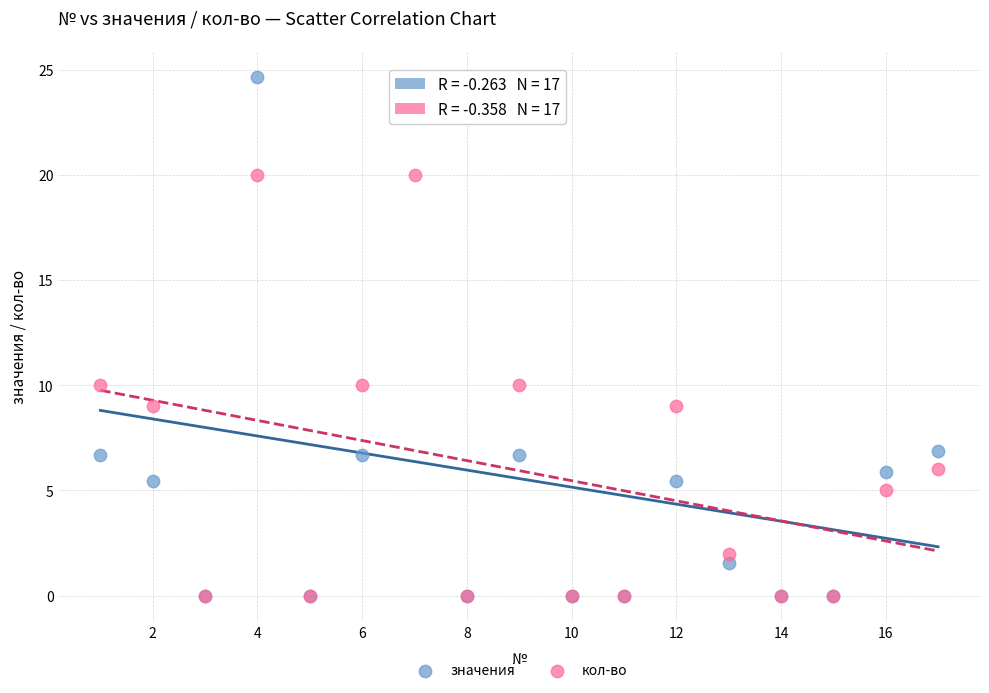

What are all the series names shown in the legend?

значения, кол-во